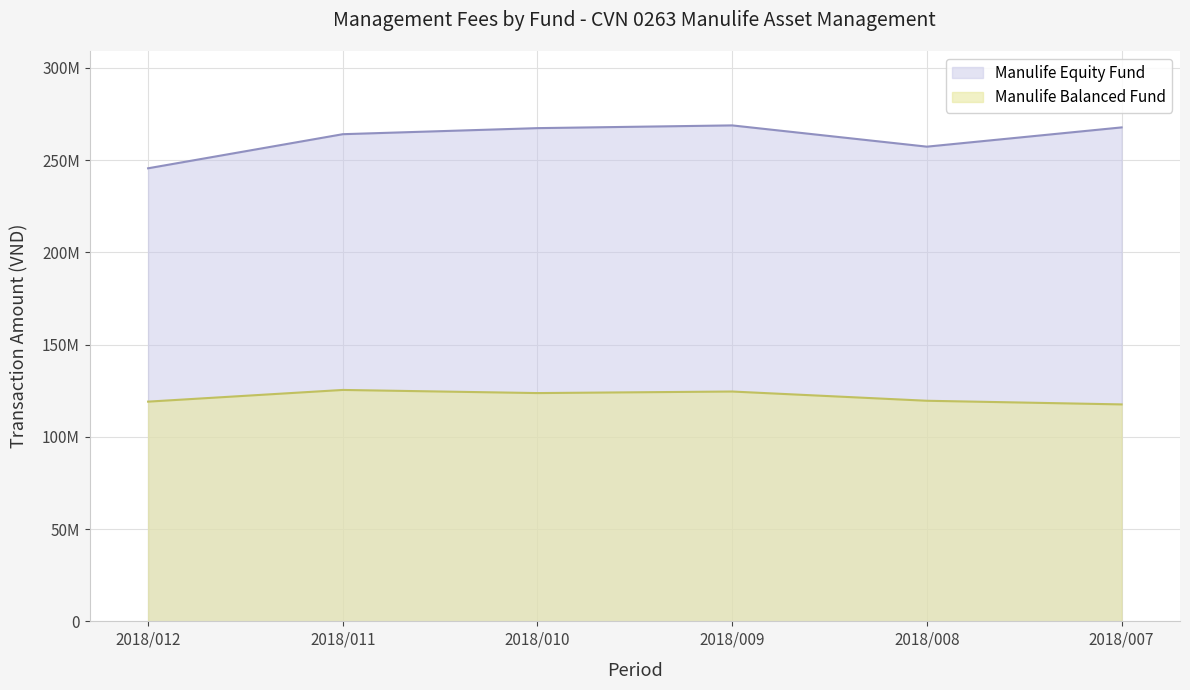

What is the minimum value for Manulife Equity Fund?

245590409